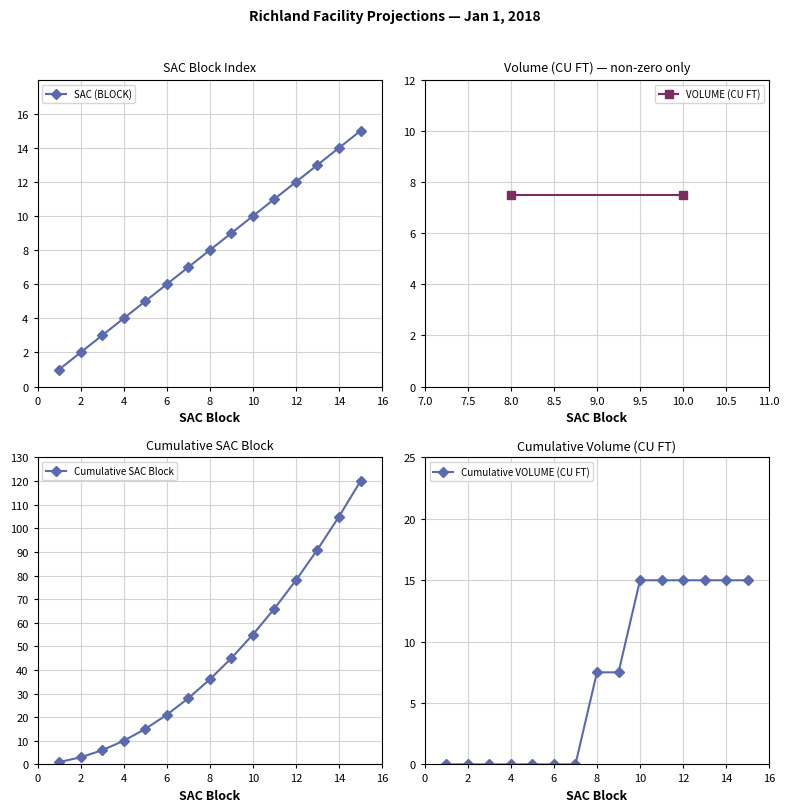

True or false: SAC (BLOCK) has more than 2 interior local peaks.

False